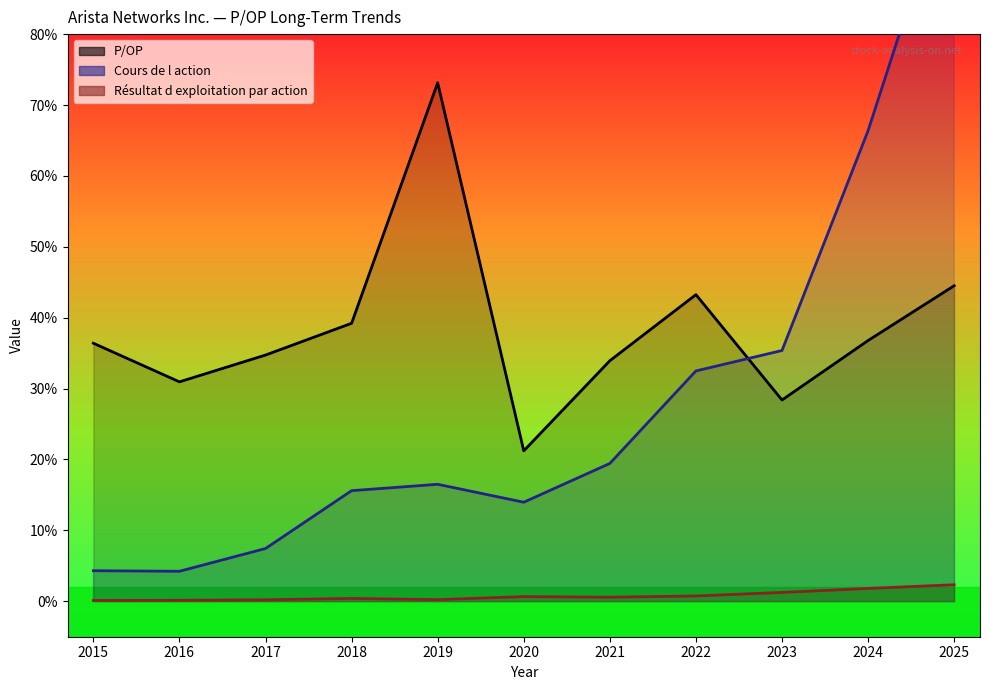

What is the sum of all Cours de l action values?

319.6